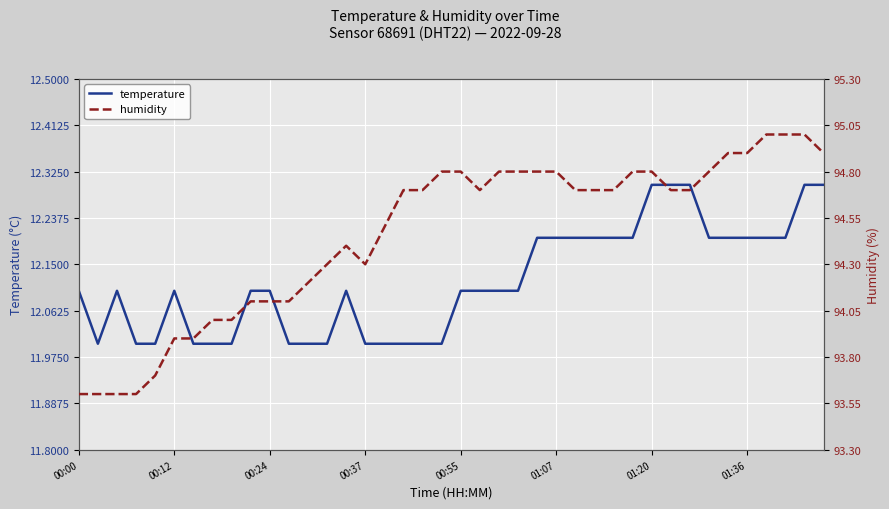

What is the sum of the temperature values at 39 and 22?

24.4